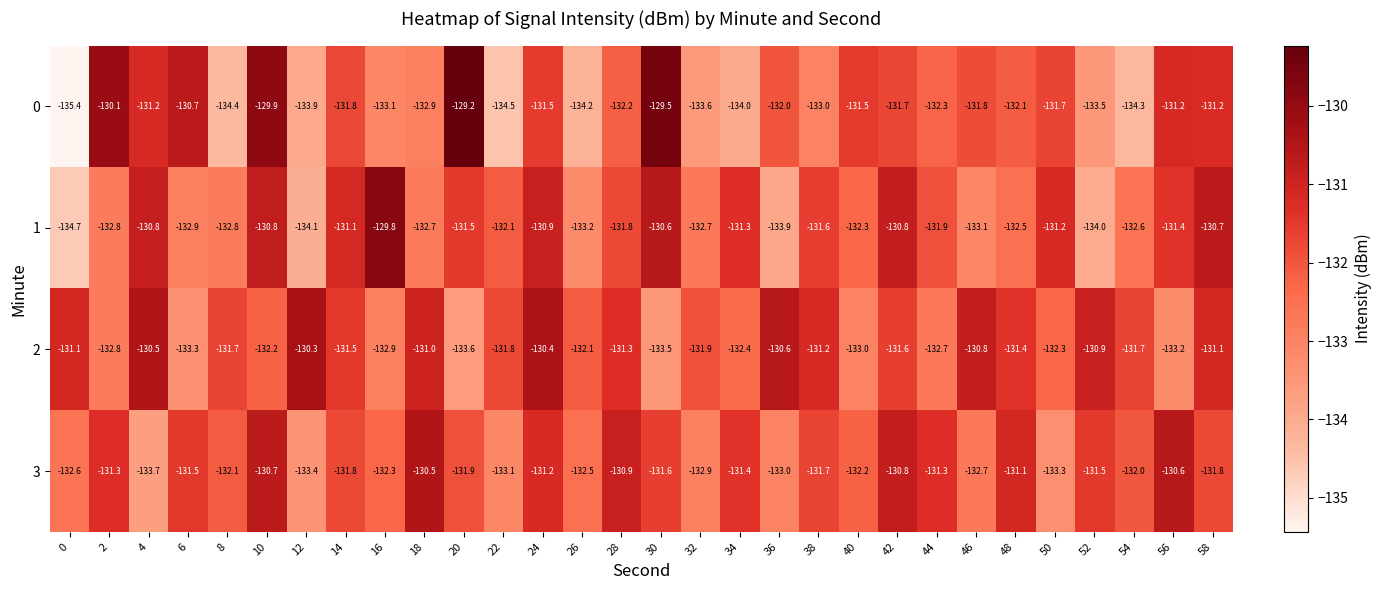

At which label is 0 closest to -132?

36